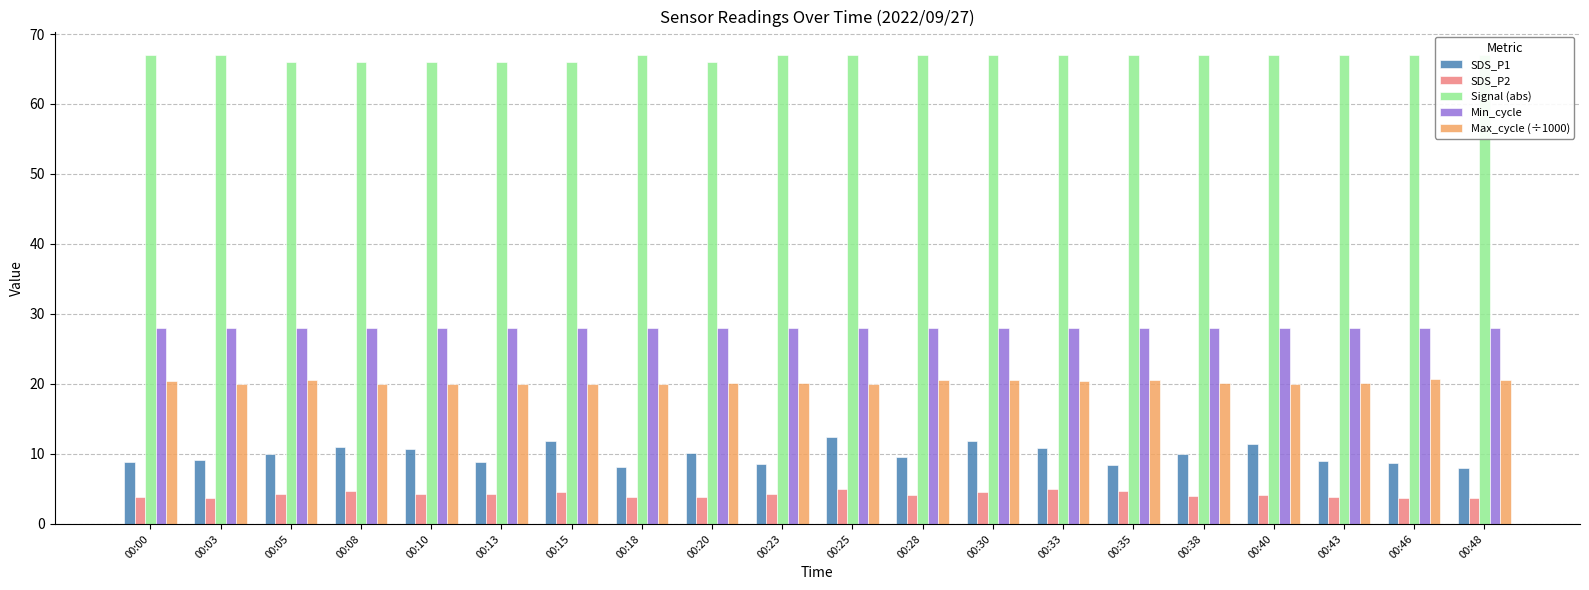

What are all the series names shown in the legend?

SDS_P1, SDS_P2, Signal (abs), Min_cycle, Max_cycle (÷1000)